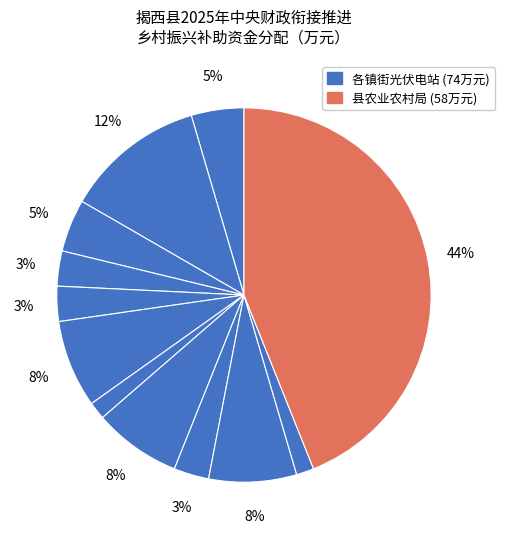

Count the number of slices in the pie.

12